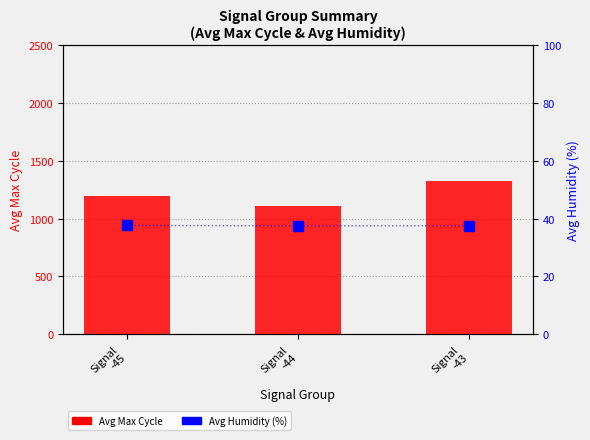

Which series contains the lowest Y value?

Avg Humidity (%)